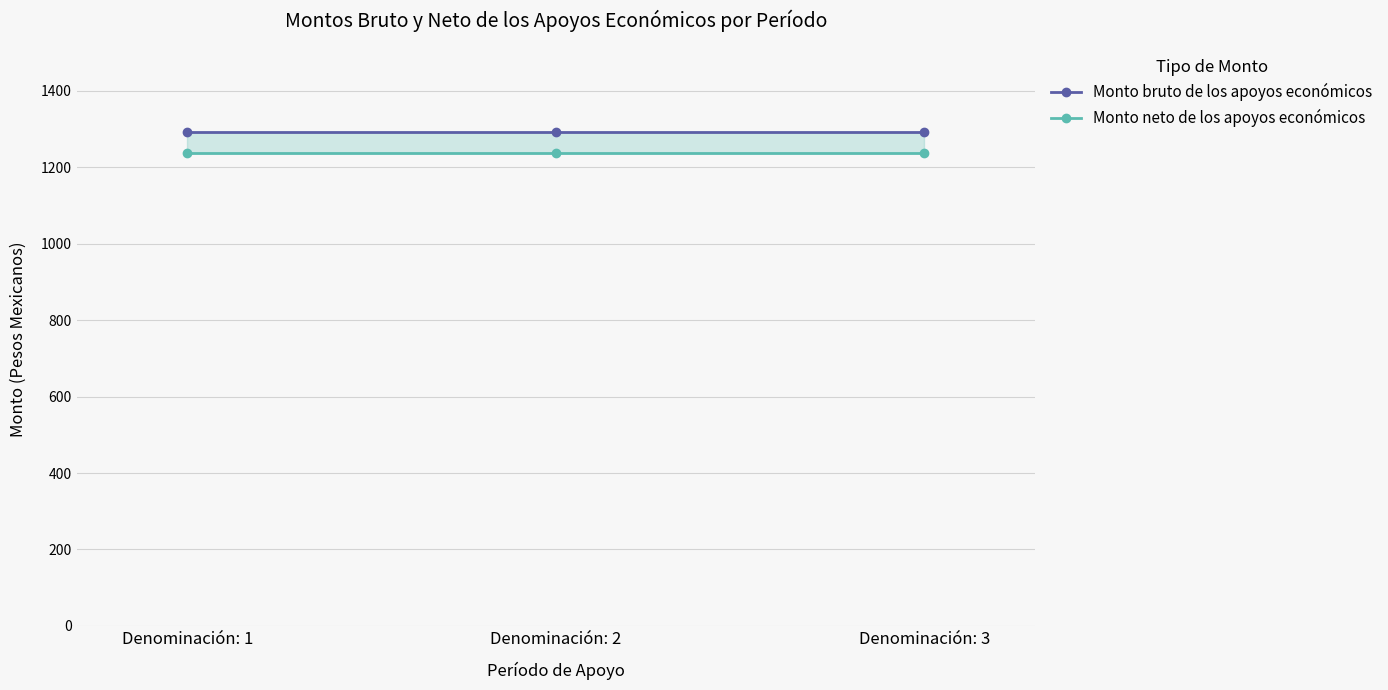

What is the sum of the Monto neto de los apoyos económicos values at Denominación: 2 and Denominación: 1?

2472.2